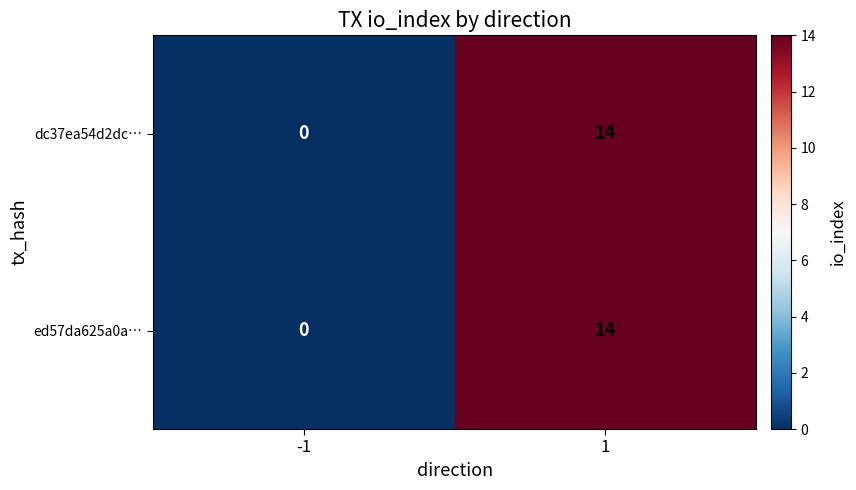

The dc37ea54d2dc… series shows 14 at 1. True or false?

True